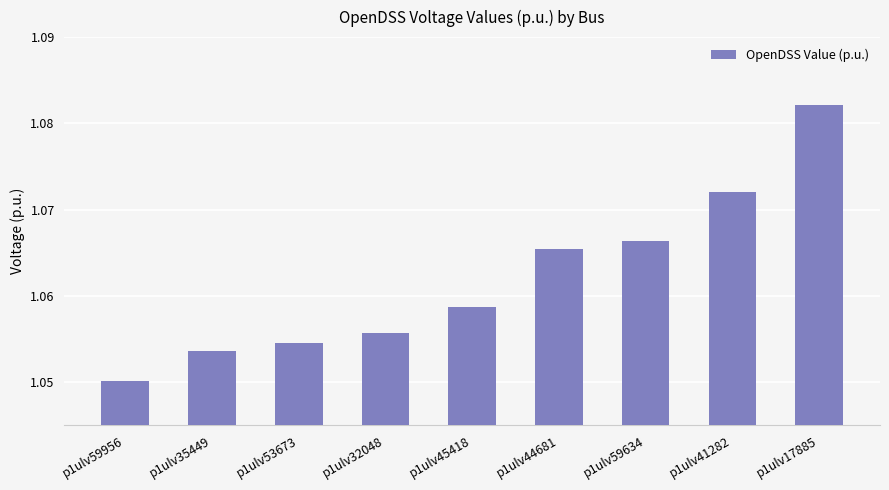

How many series are shown in this chart?

1